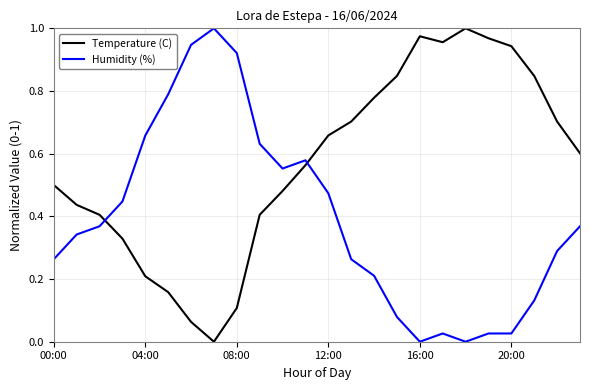

Which series ends up on top after the final intersection of Humidity (%) and Temperature (C)?

Temperature (C)